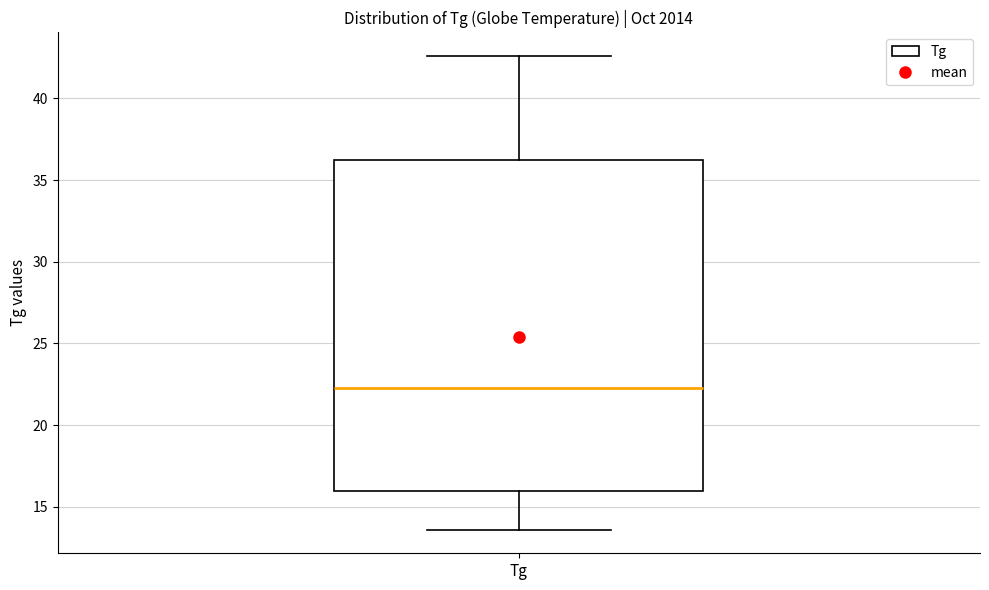

Where is the upper edge of the box for Tg on the y-axis? The values are not printed on the chart, so give them approximately, as read against the axis.

36.5